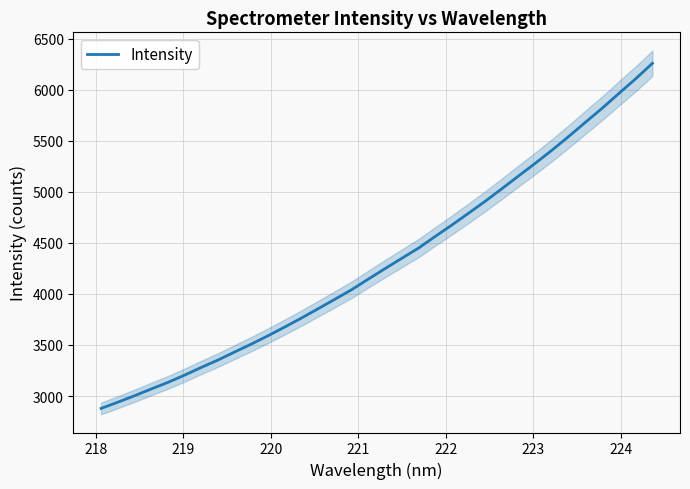

What is the highest value of the Intensity series?

6260.1